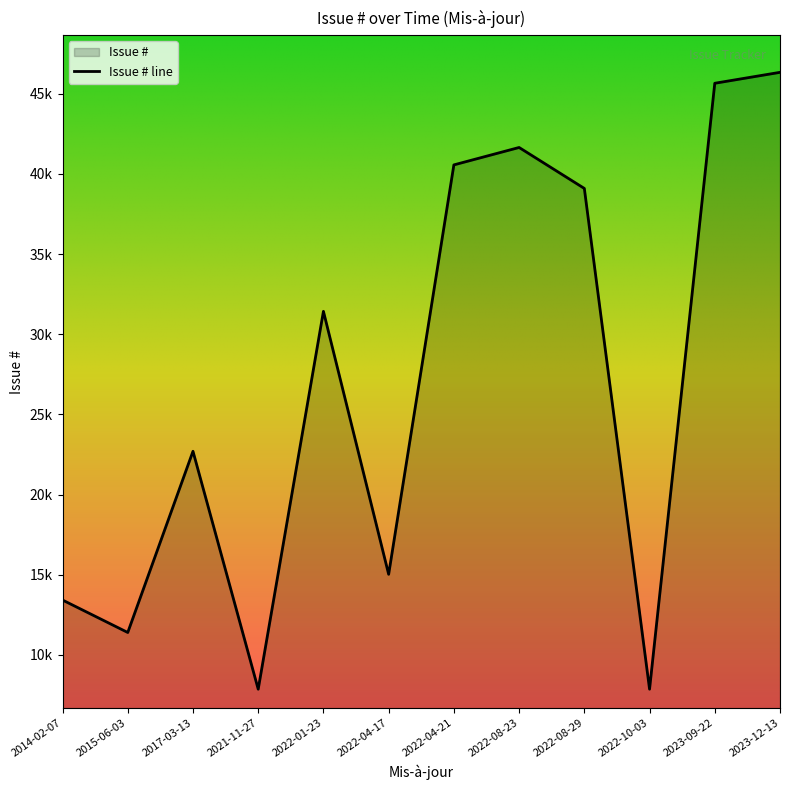

Rank the categories by value from highest to lowest.

2023-12-13, 2023-09-22, 2022-08-23, 2022-04-21, 2022-08-29, 2022-01-23, 2017-03-13, 2022-04-17, 2014-02-07, 2015-06-03, 2022-10-03, 2021-11-27